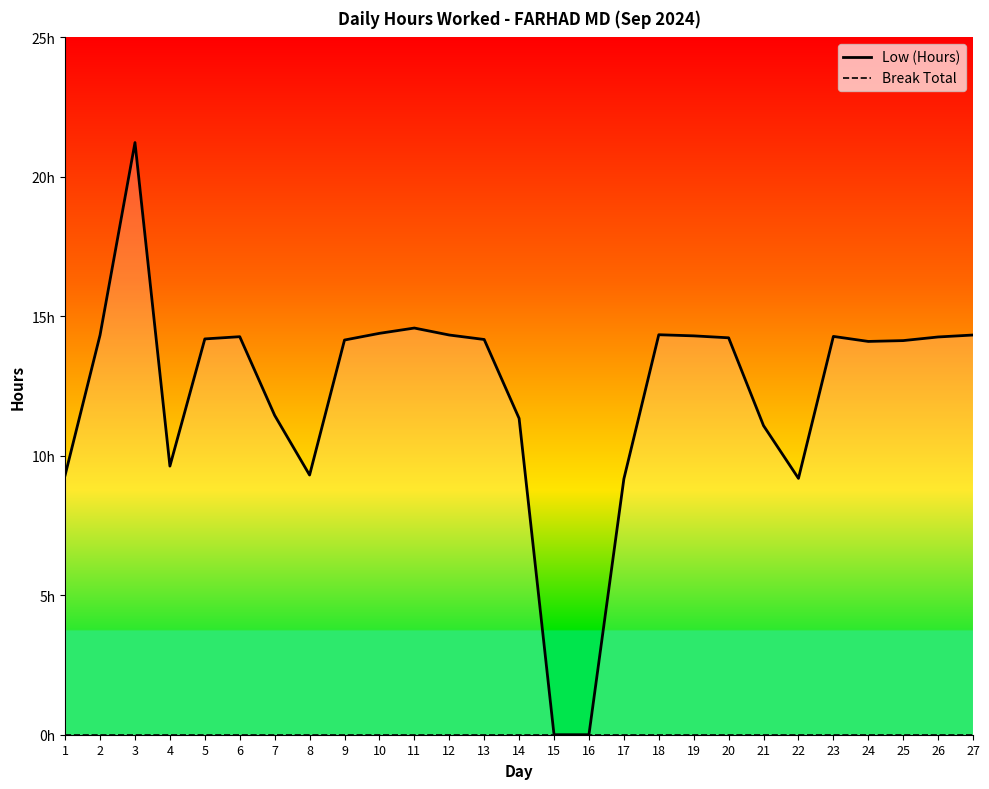

The Break Total series shows 0.0 at 13. True or false?

True